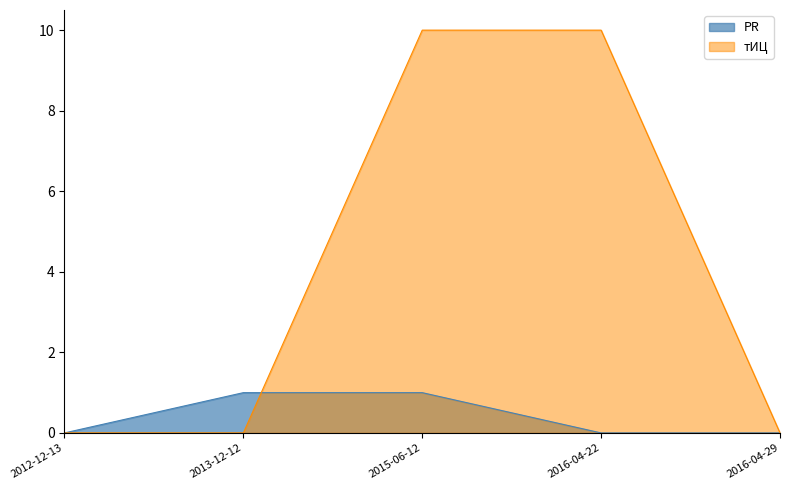

At how many categories does at least one series exceed 5?

2